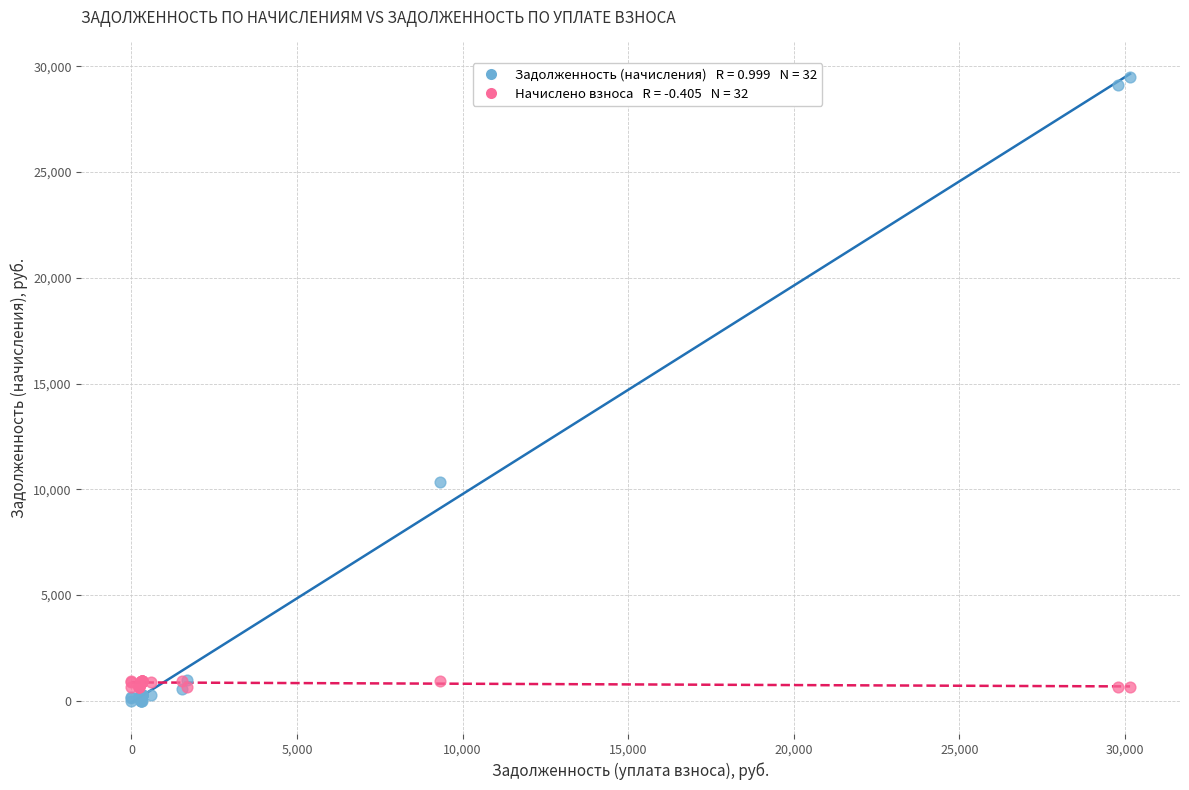

Across all series, what Y value is closest to 14744?

10340.0